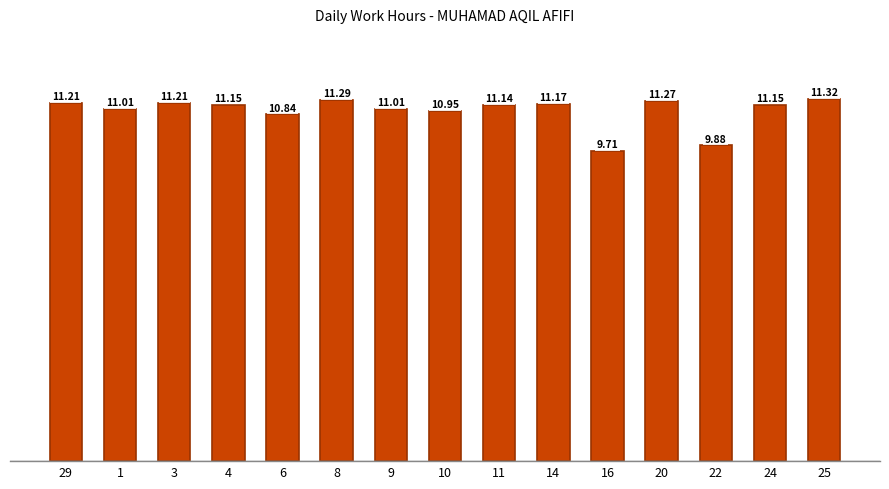

How many values exceed 11?

11